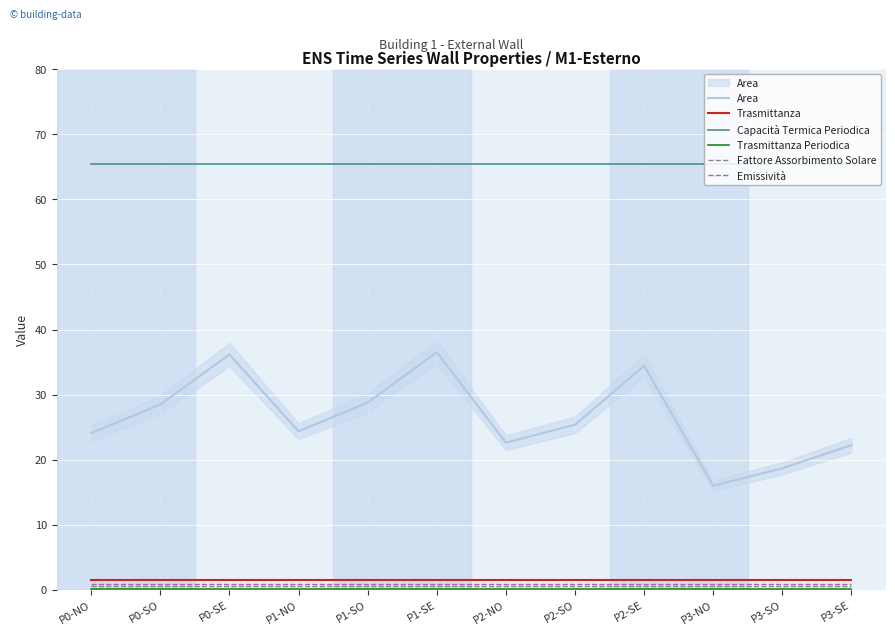

What is the greatest value displayed?

65.4